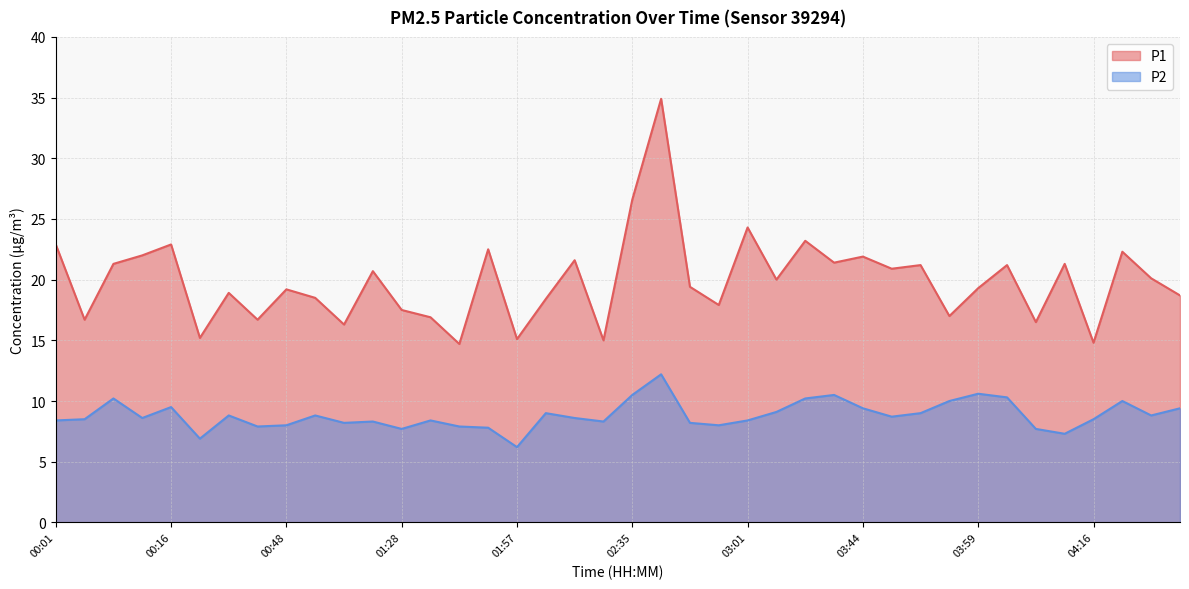

Which series has the widest spread of values?

P1